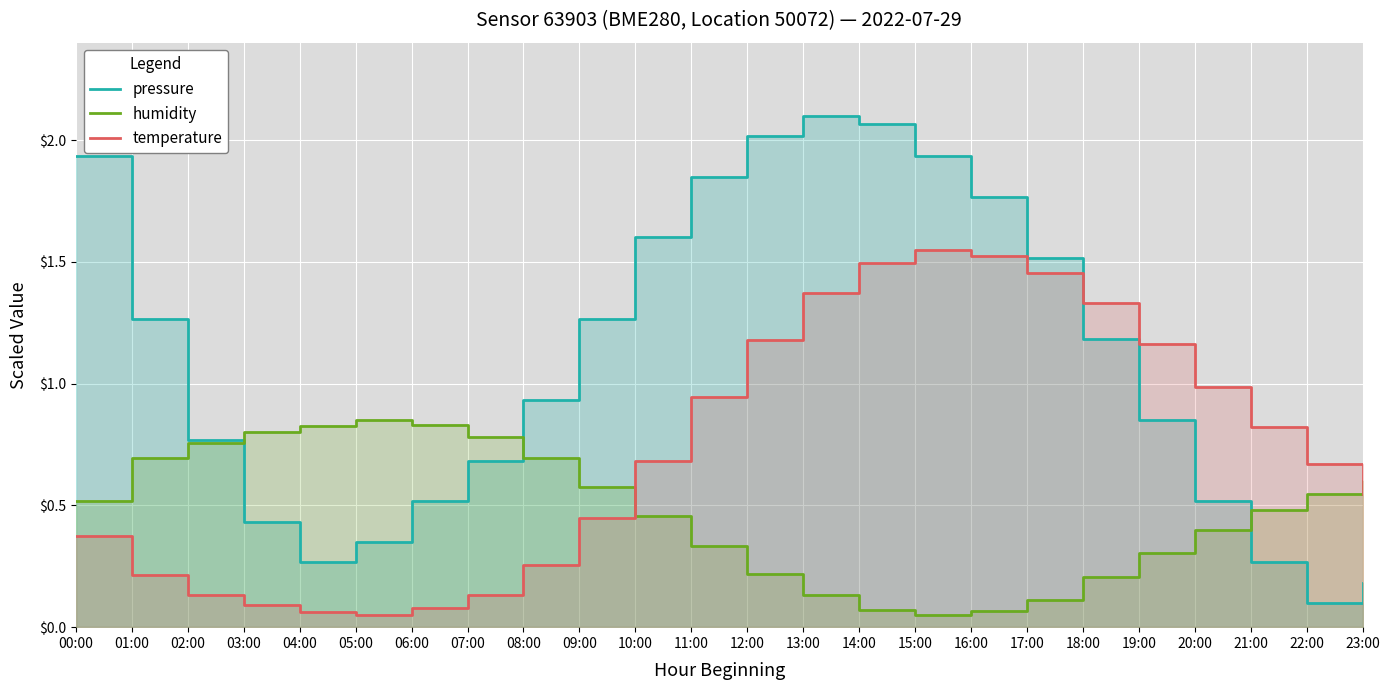

Rank the series by their average value, from lowest to highest.

humidity, temperature, pressure